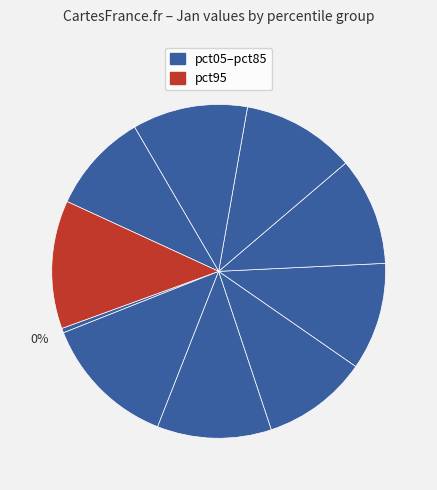

Count the number of slices in the pie.

10